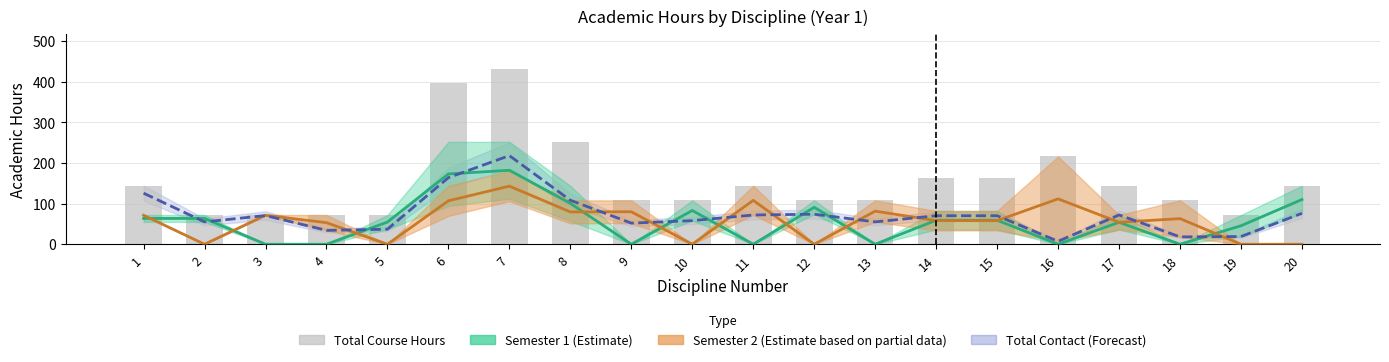

What is the difference between the second highest and second lowest values?

324